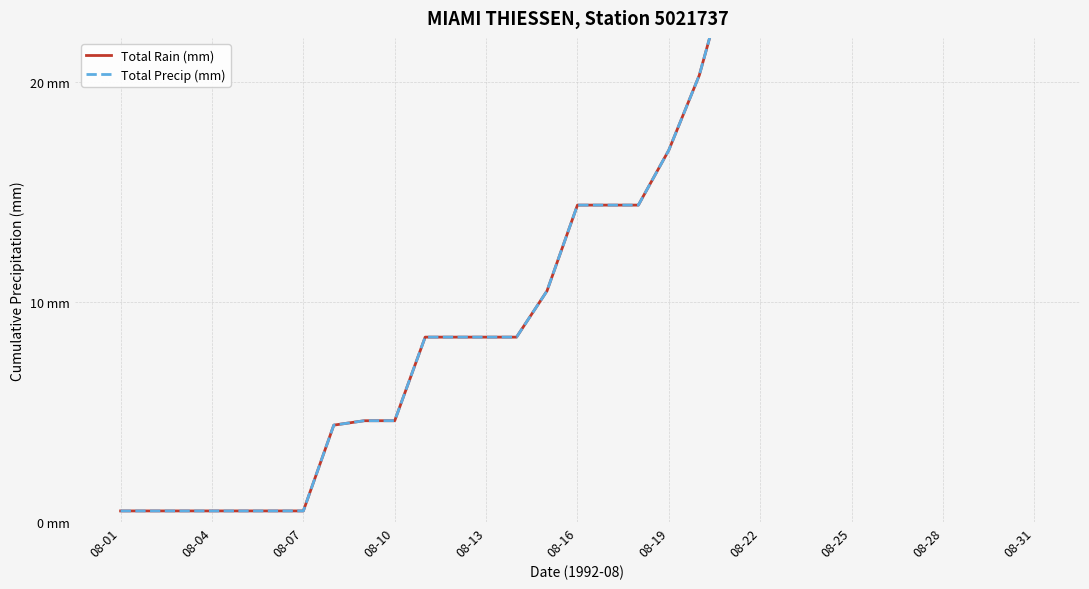

Is the value of Total Precip (mm) at 26 greater than the value of Total Rain (mm) at 17?

Yes